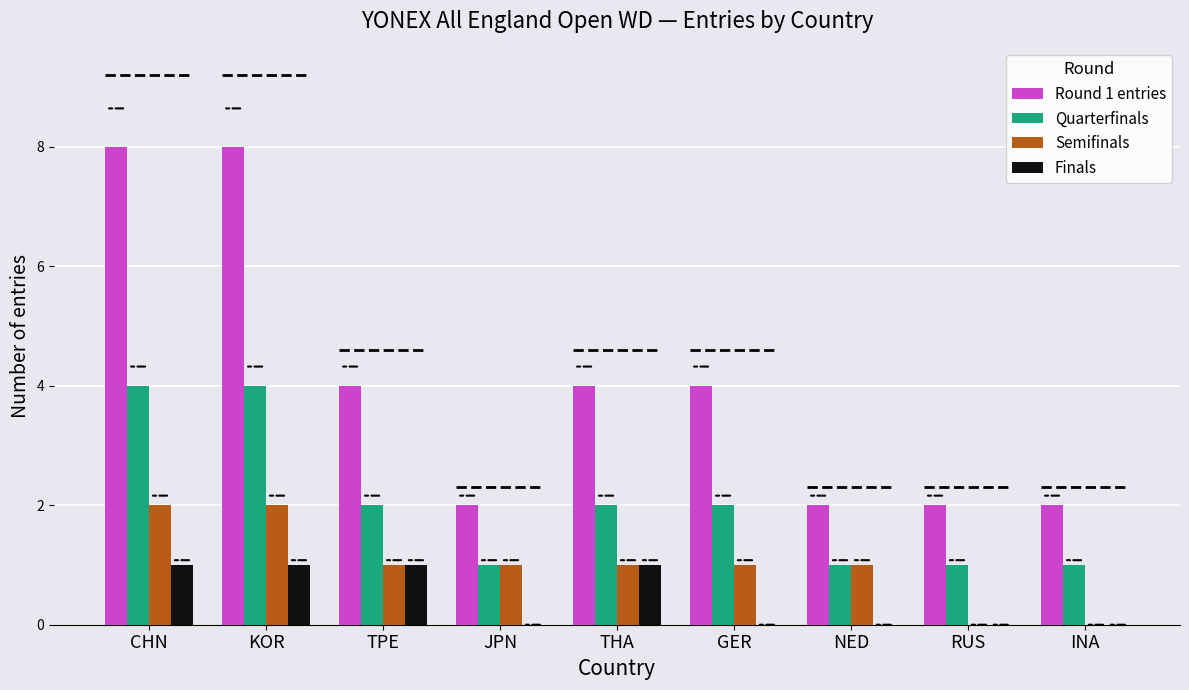

What position from the left is GER?

6